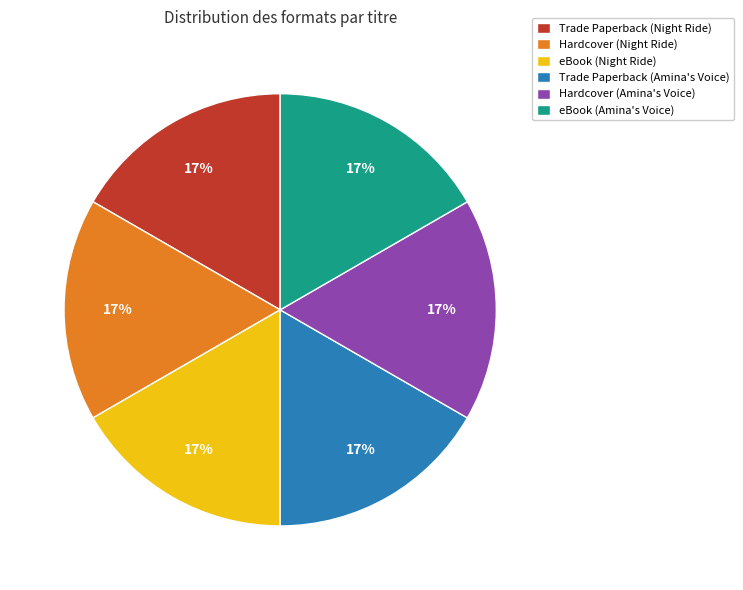

Combined, do Trade Paperback (Amina's Voice) and eBook (Amina's Voice) account for over 50%?

No